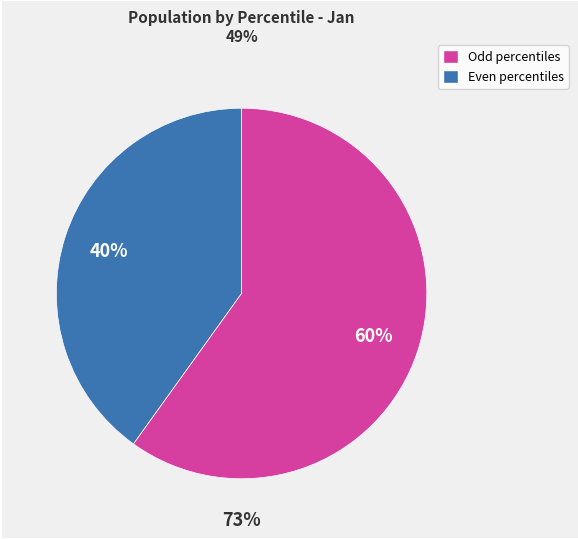

The pct65 slice represents 13% of the pie. True or false?

False